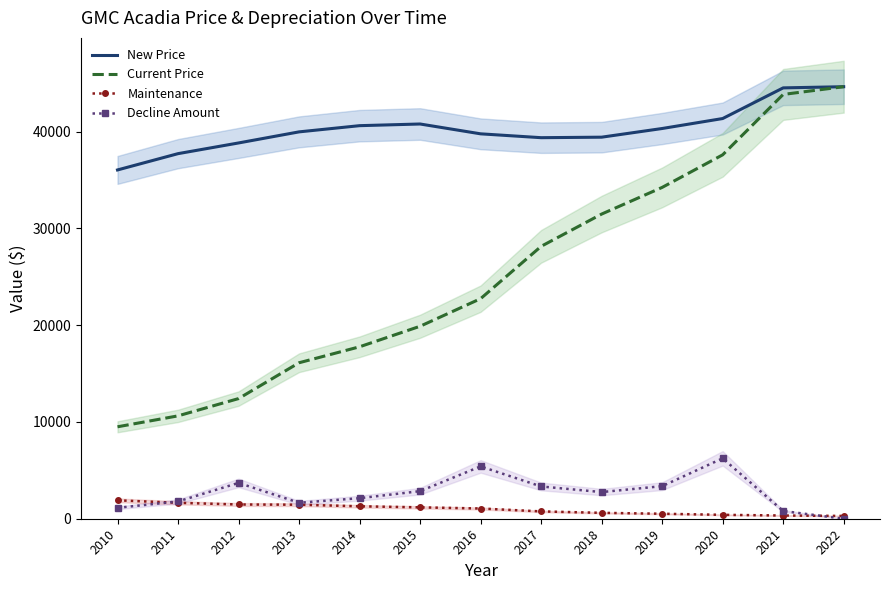

What value does the New Price series have at 2014?

40614